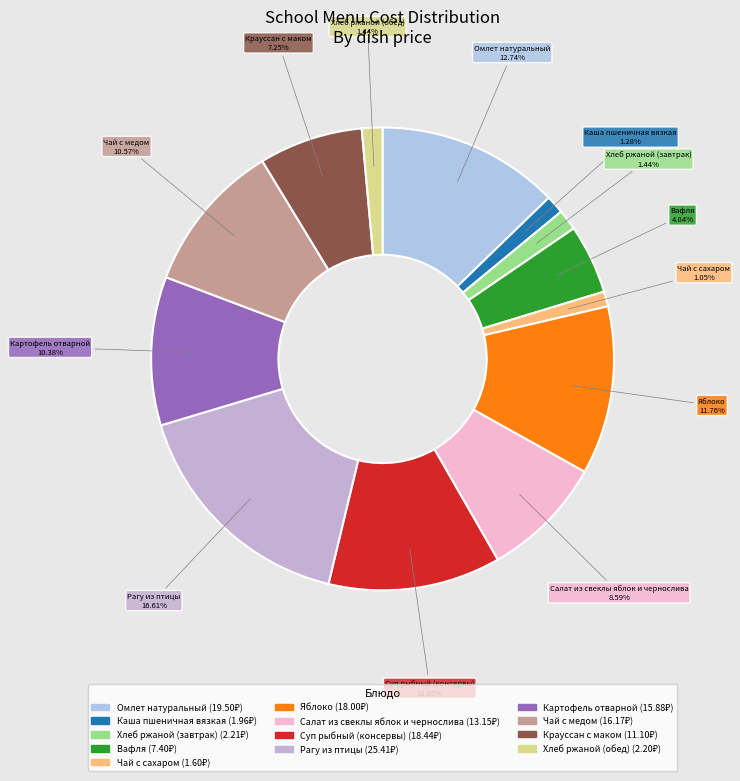

Does any single category account for the majority?

No